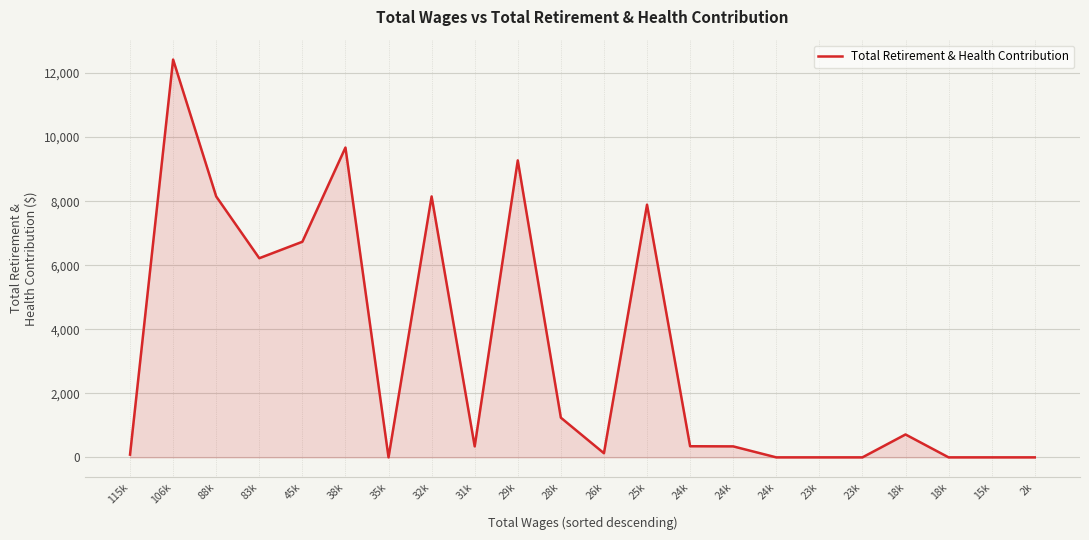

Does the chart have visible grid lines?

Yes